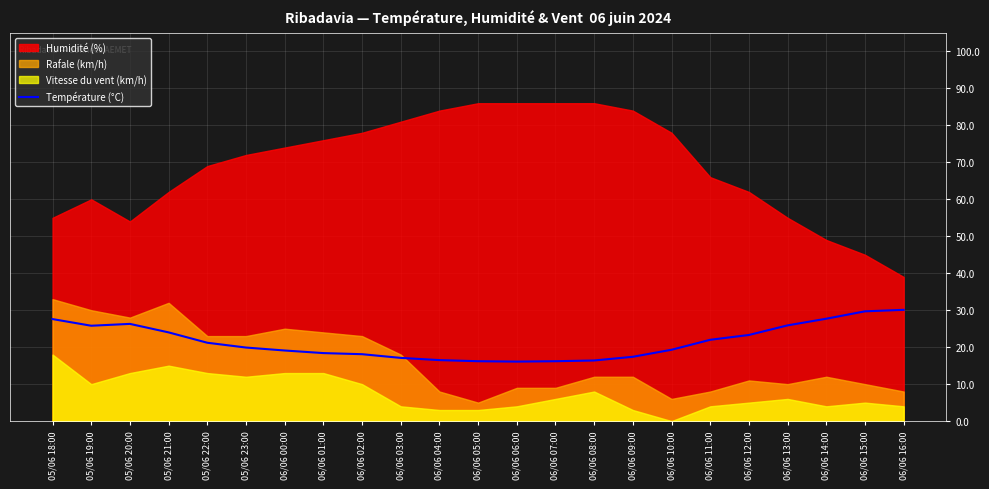

What value does the data have at 06/06 09:00?

17.4